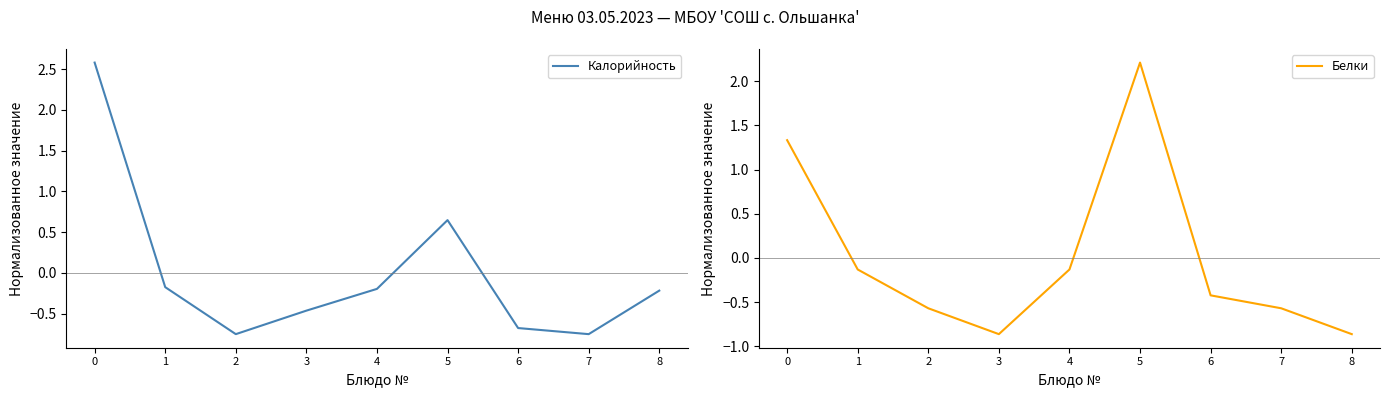

How many lines are shown in the chart?

2